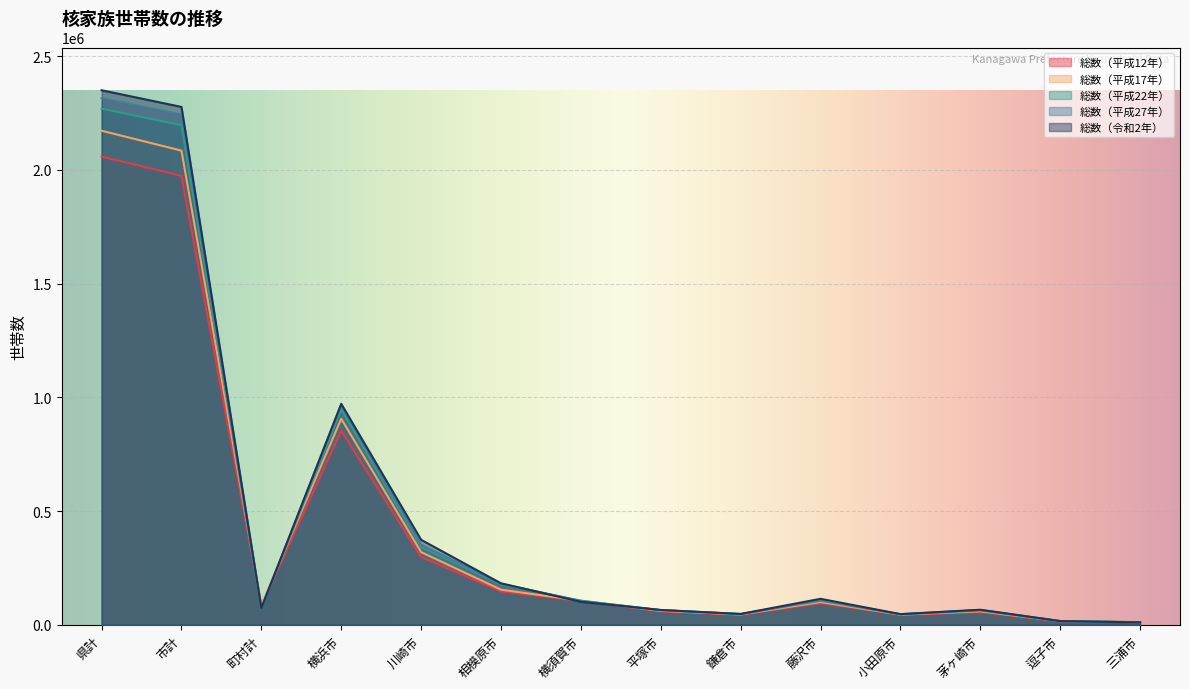

Which label corresponds to the largest value in the chart?

県計